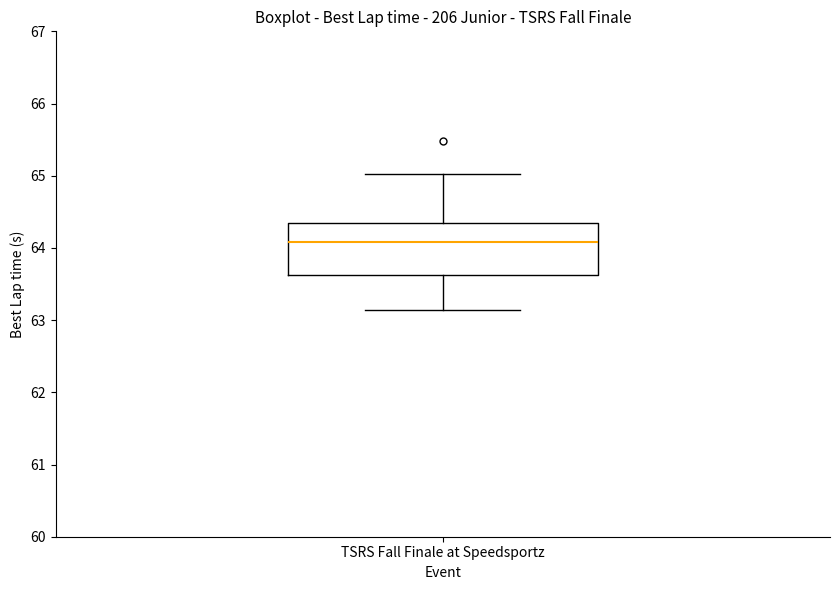

Read this box plot against the y-axis: the position of the median line, the range covered by the box, and the ends of both whiskers. The values are not printed on the chart, so give them approximately, as read against the axis.

median 64.1, box 63.6 to 64.4, whiskers 63.1 to 65.0